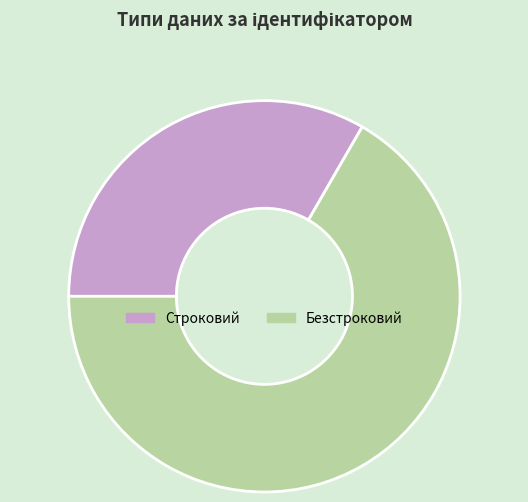

How many slices are in this pie chart?

2